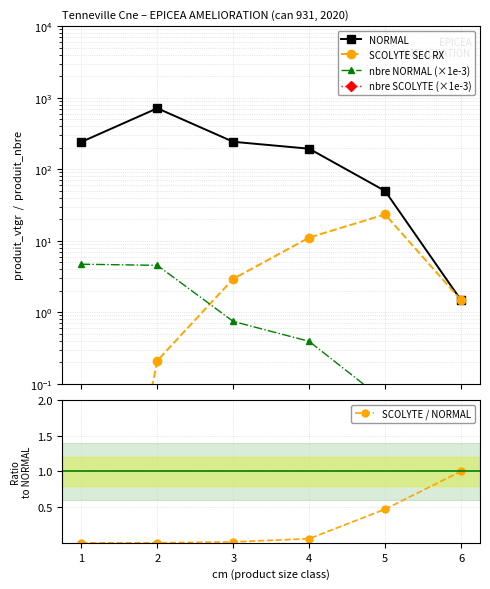

How many categories are shown in the chart?

6